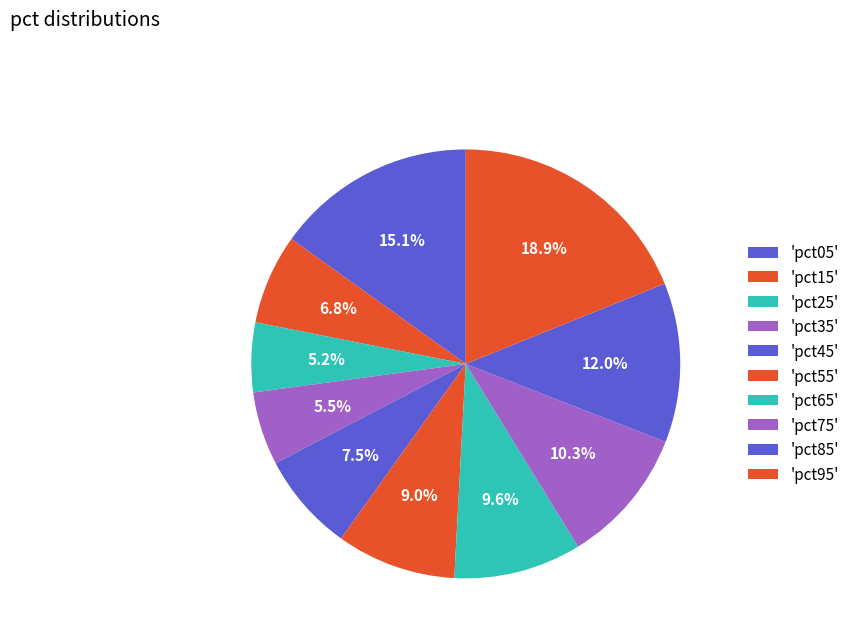

Which category has the smallest portion of the pie?

pct25